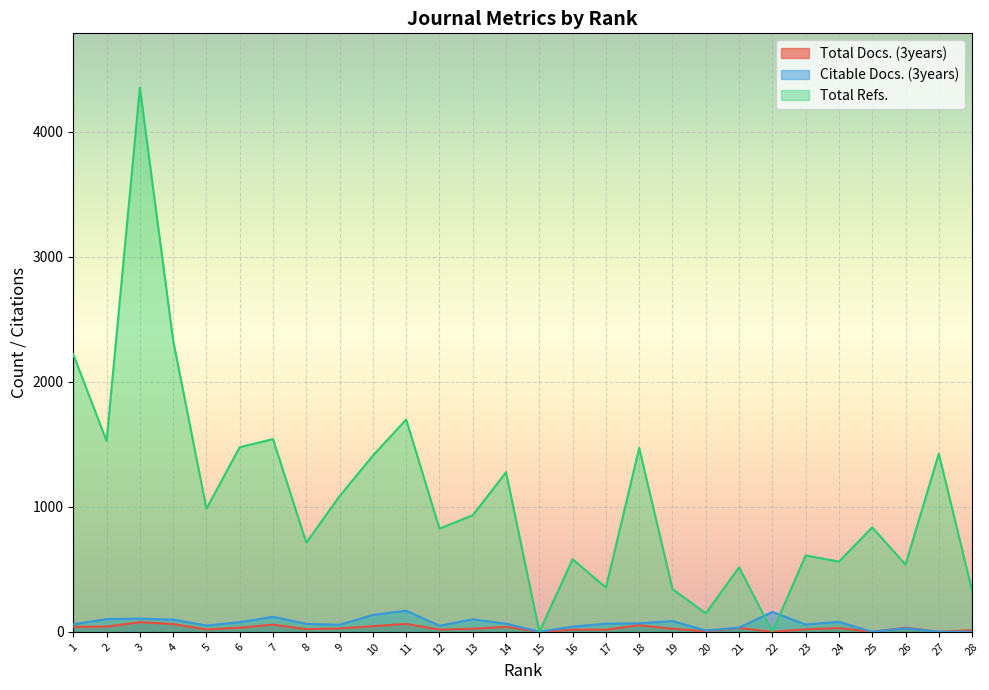

What is the sum of the Citable Docs. (3years) values at 9 and 3?

162